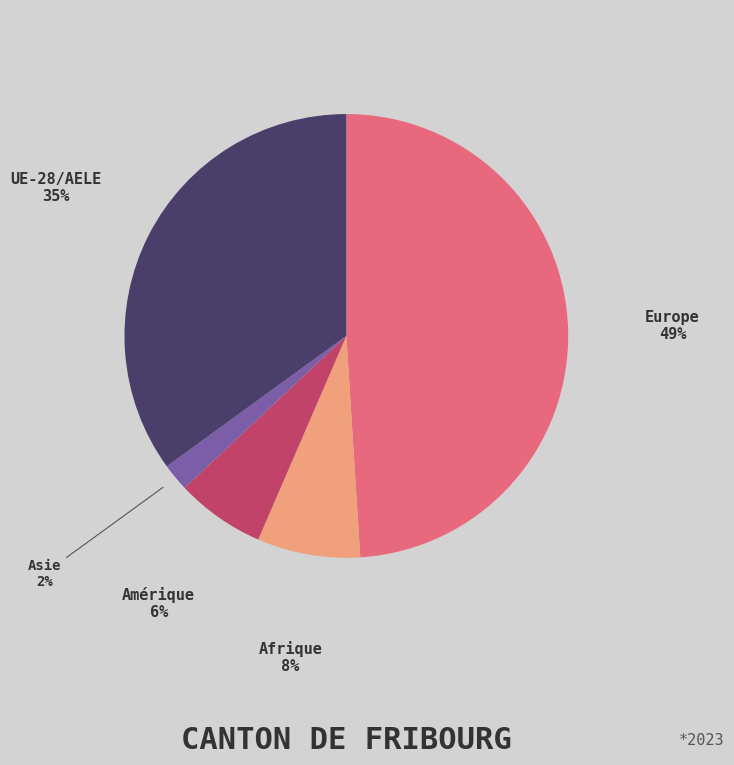

Rank the categories by value from lowest to highest.

Asie, Amérique, Afrique, UE-28/AELE, Europe